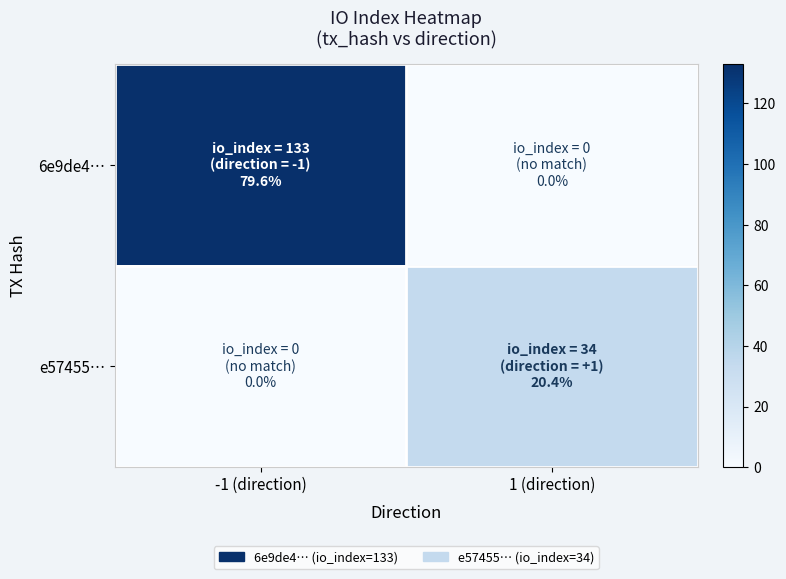

How many distinct data groups are displayed?

2